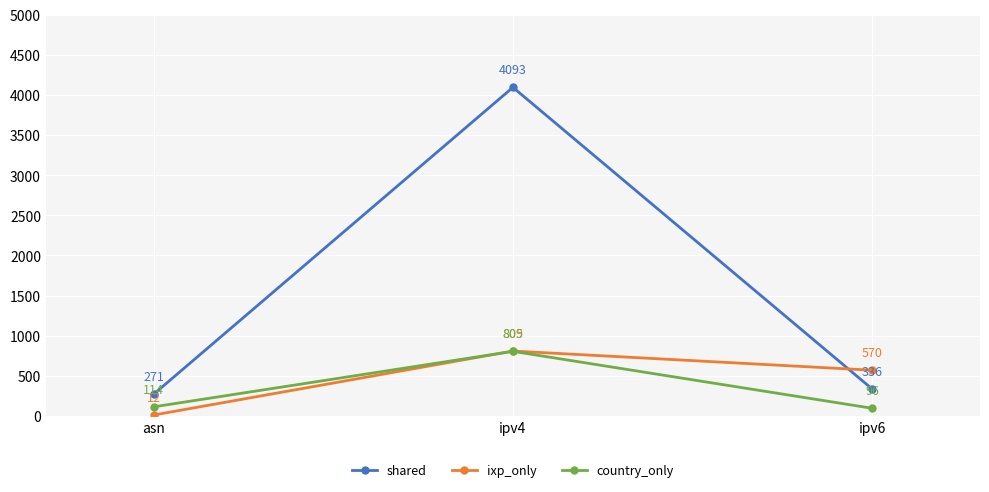

Rank the categories by shared value from highest to lowest.

ipv4, ipv6, asn